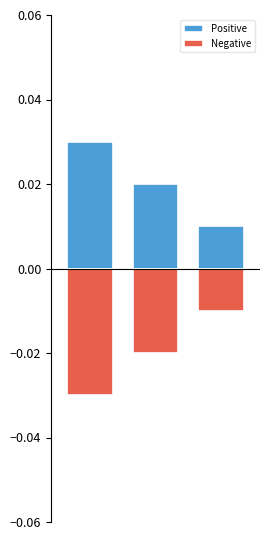

Between 0 and 1, which series saw the biggest shift?

Positive